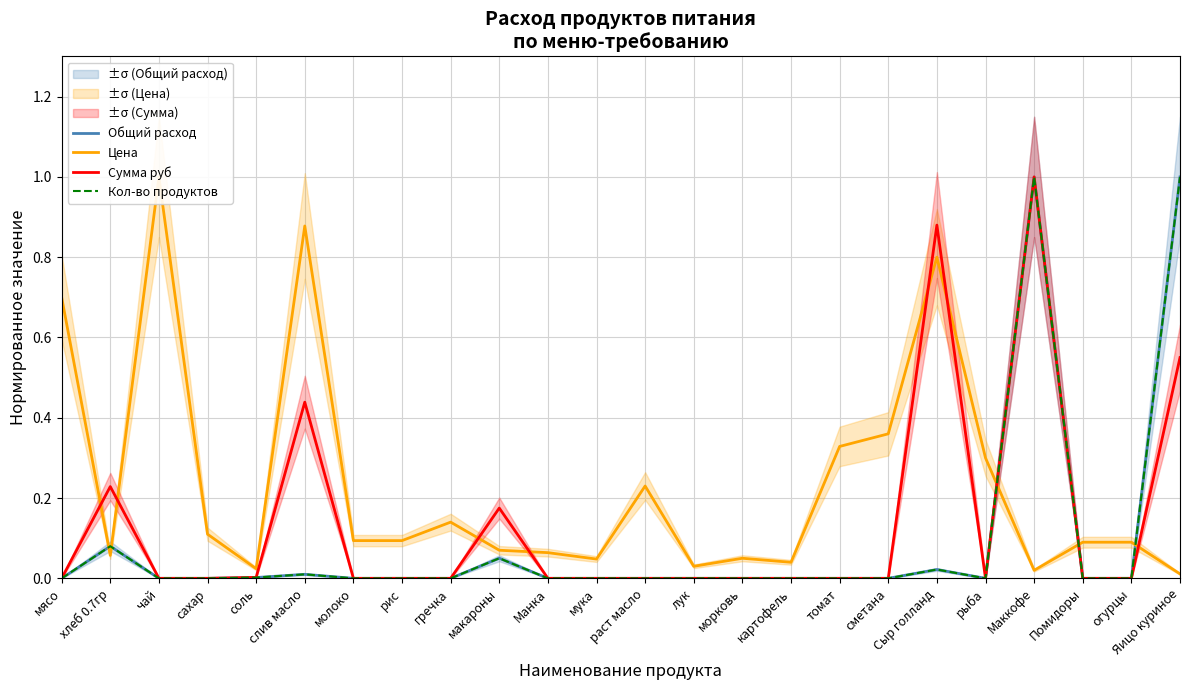

After their last crossing, which series has the higher values: Общий расход or Цена?

Общий расход